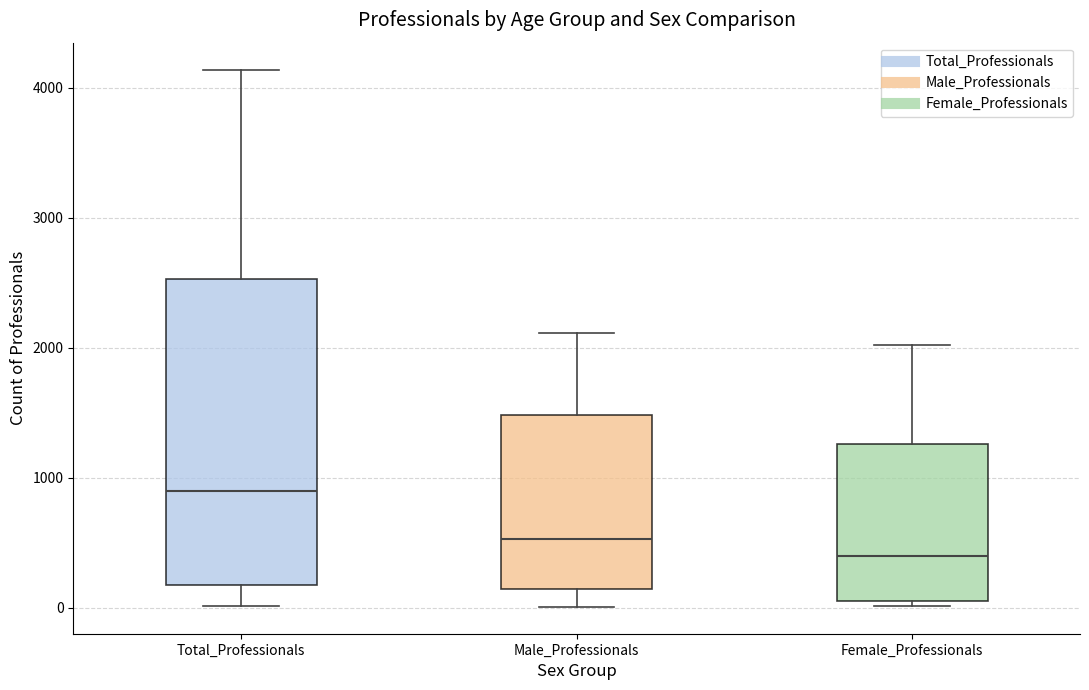

Which box's median line is the highest?

Total_Professionals